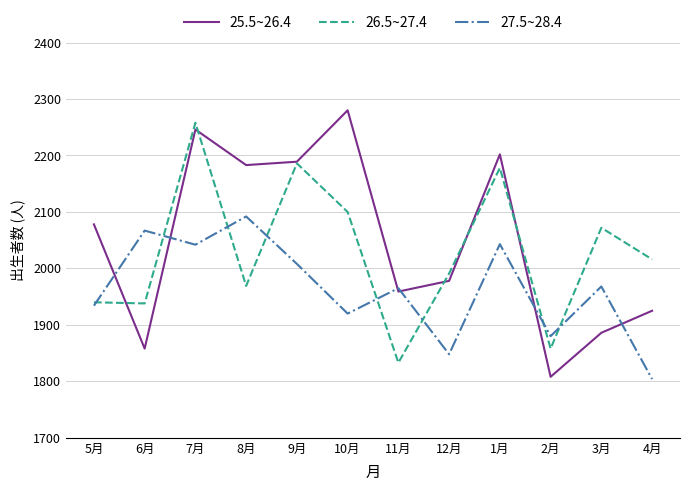

Which series changed the most between 12月 and 1月?

25.5~26.4